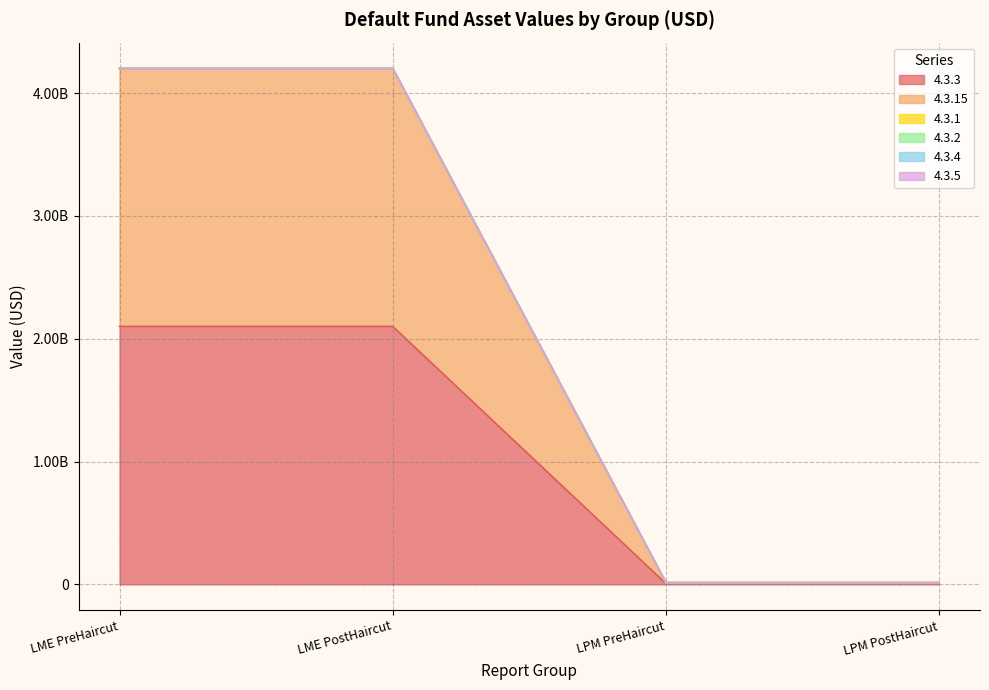

The 4.3.15 series shows 11135884.0 at LPM PreHaircut. True or false?

False